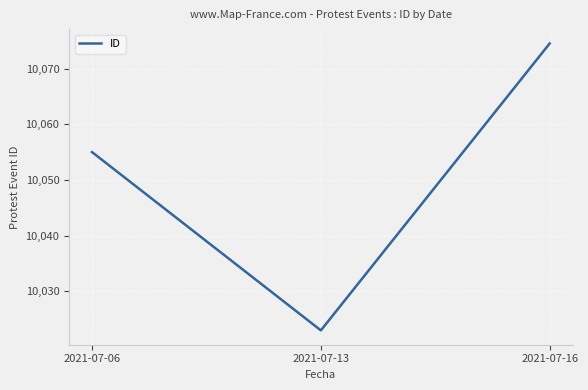

What is the difference between the maximum and minimum values?

51.5